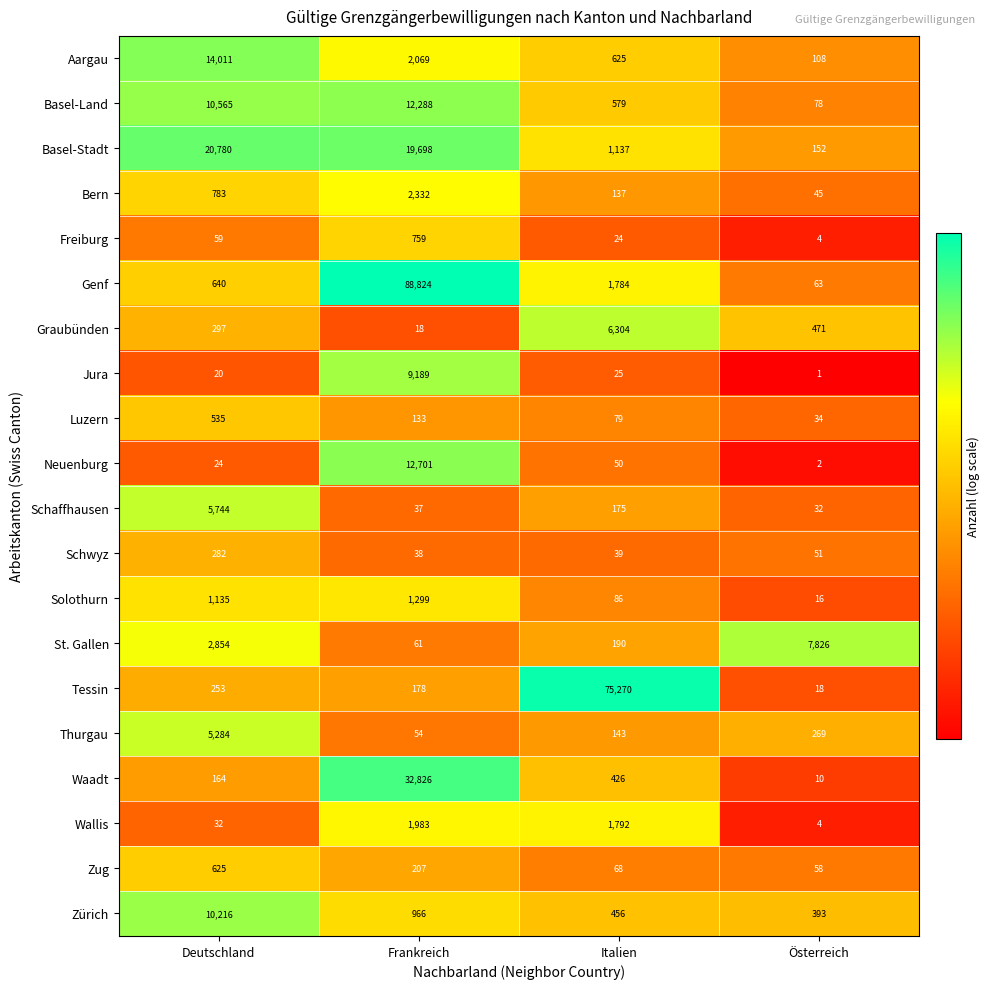

Is it true that Waadt equals 10 at Österreich?

True